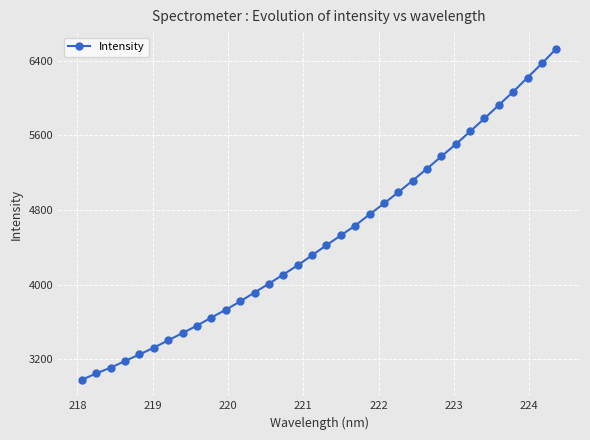

What is the value of the 7th point from the left?

3404.7